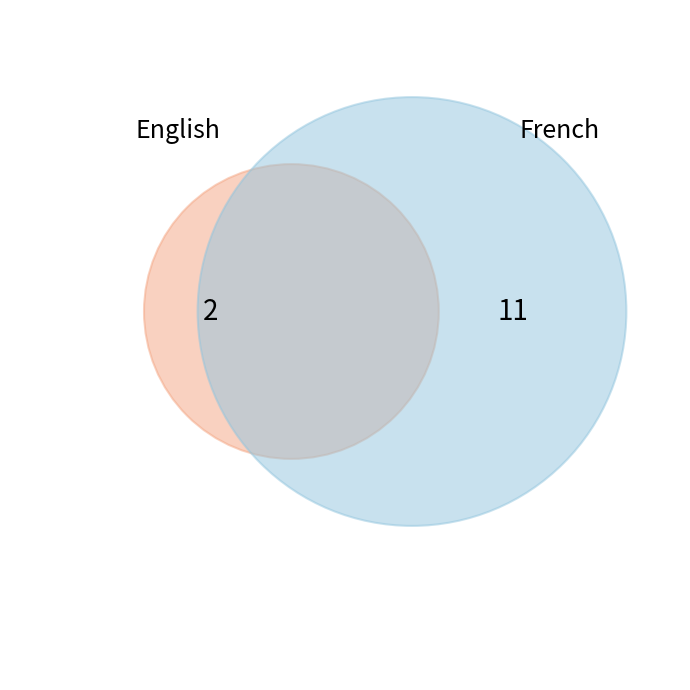

Rank the categories by value from highest to lowest.

French, English